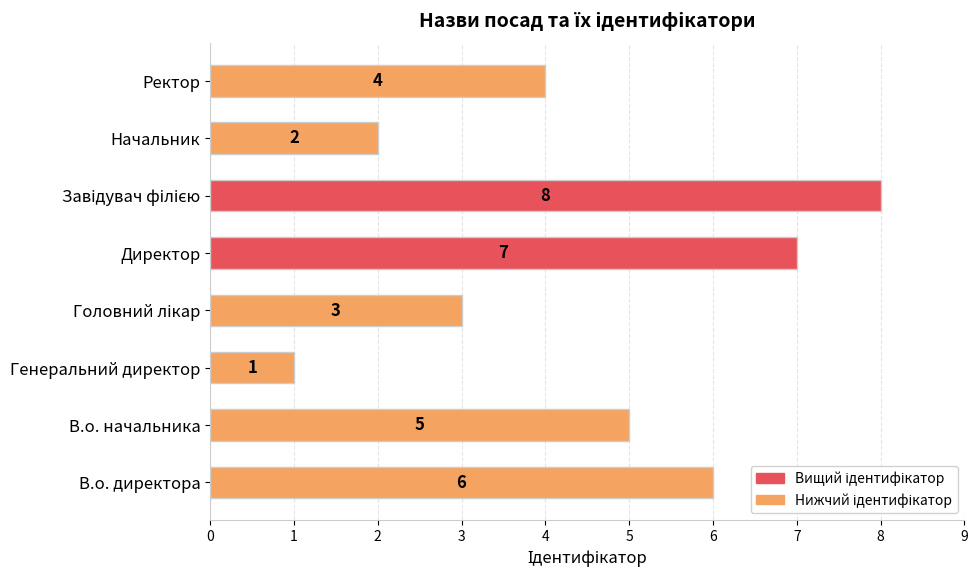

Reading top to bottom, list all the values displayed in this chart.

4	2	8	7	3	1	5	6